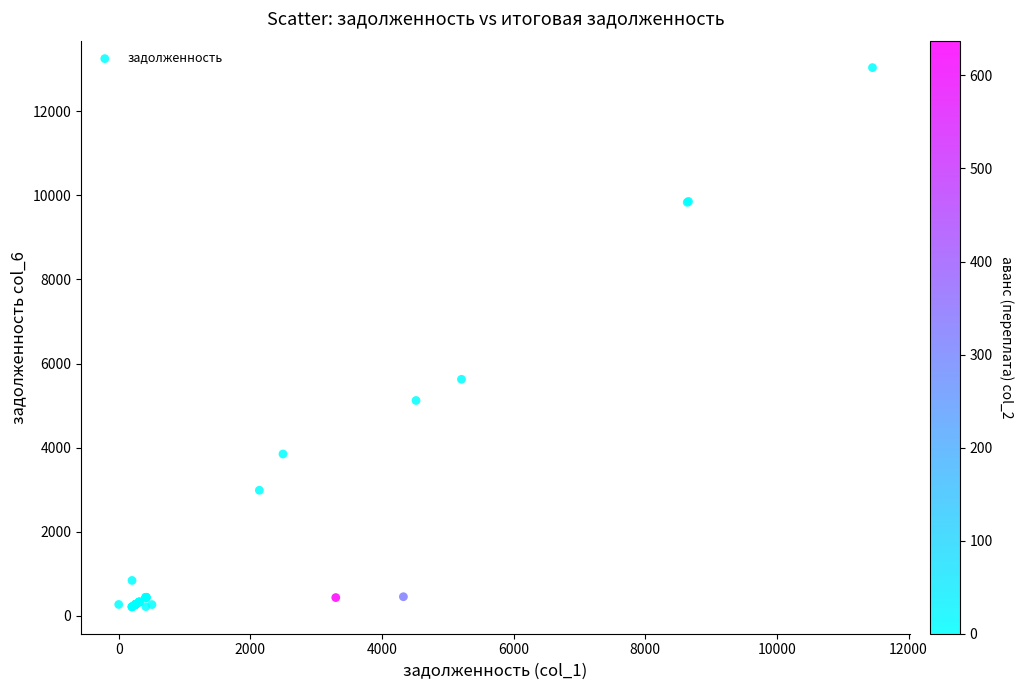

What Y value in the scatter plot is closest to 6626?

5624.1